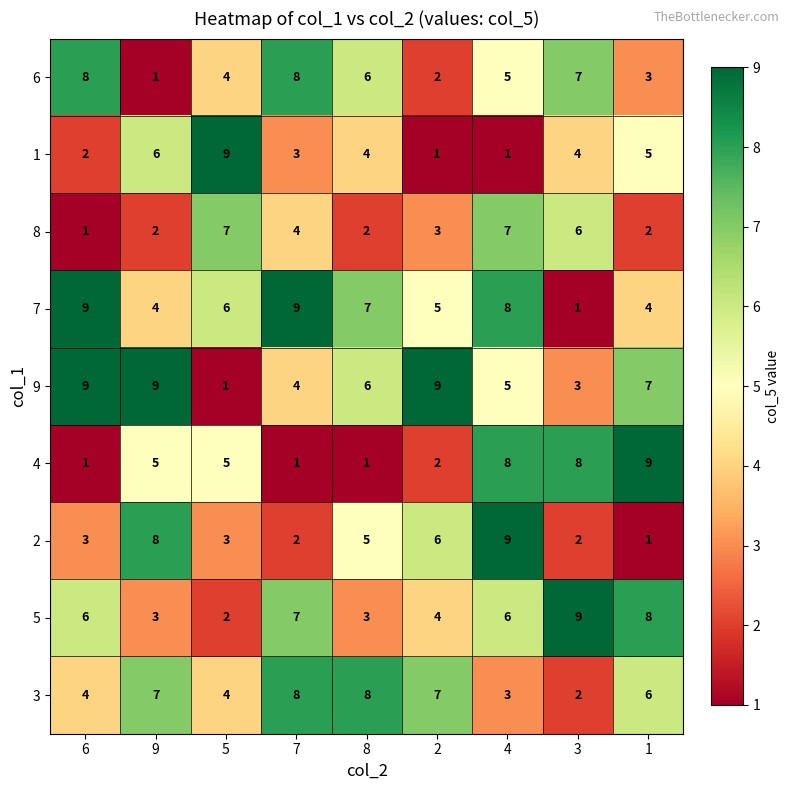

What is the maximum value shown in the chart?

9